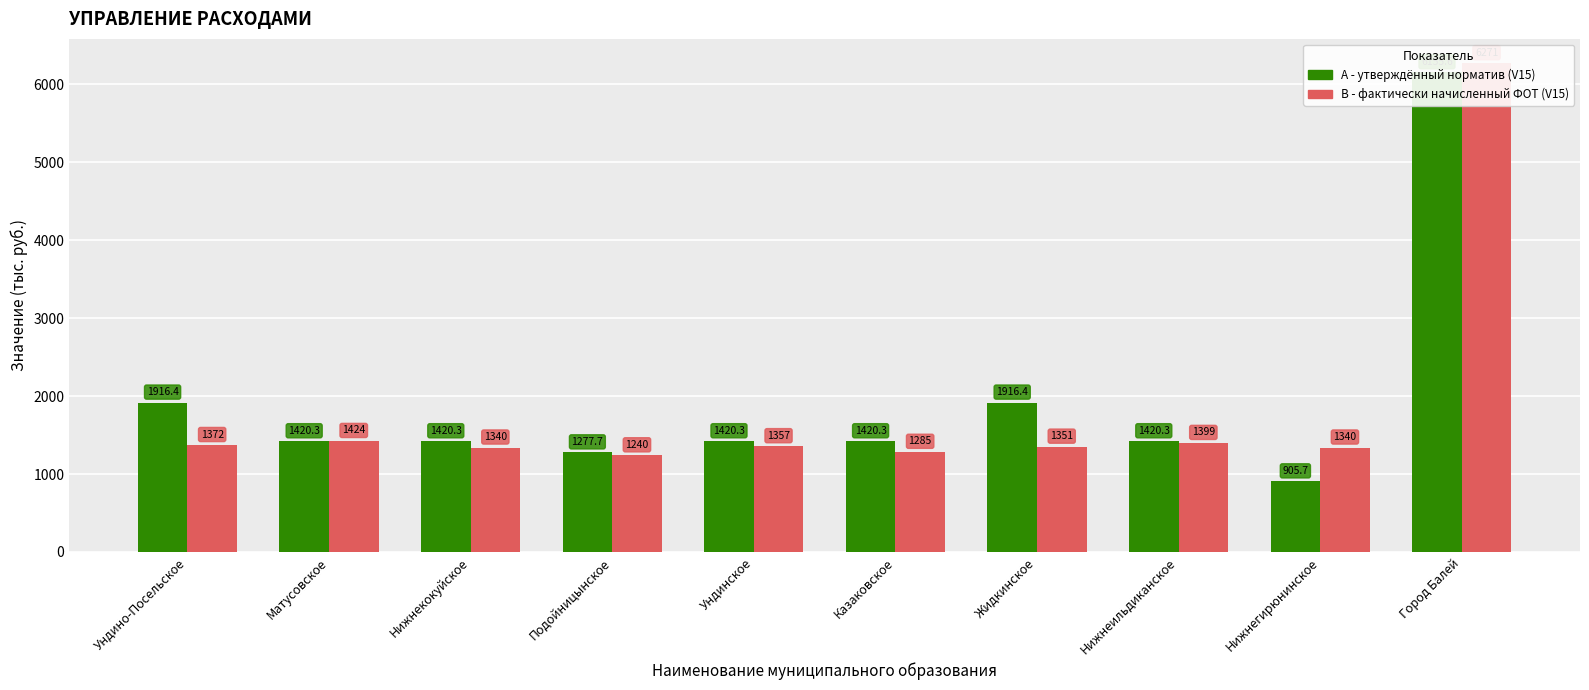

Reading left to right, transcribe all the data shown in this chart.

А - утверждённый норматив (V15): Ундино-Посельское=1916.4	Матусовское=1420.3	Нижнекокуйское=1420.3	Подойницынское=1277.7	Ундинское=1420.3	Казаковское=1420.3	Жидкинское=1916.4	Нижнеильдиканское=1420.3	Нижнегирюнинское=905.7	Город Балей=6155.6
В - фактически начисленный ФОТ (V15): Ундино-Посельское=1372.0	Матусовское=1424.0	Нижнекокуйское=1340.0	Подойницынское=1240.0	Ундинское=1357.0	Казаковское=1285.0	Жидкинское=1351.0	Нижнеильдиканское=1399.0	Нижнегирюнинское=1340.0	Город Балей=6271.0